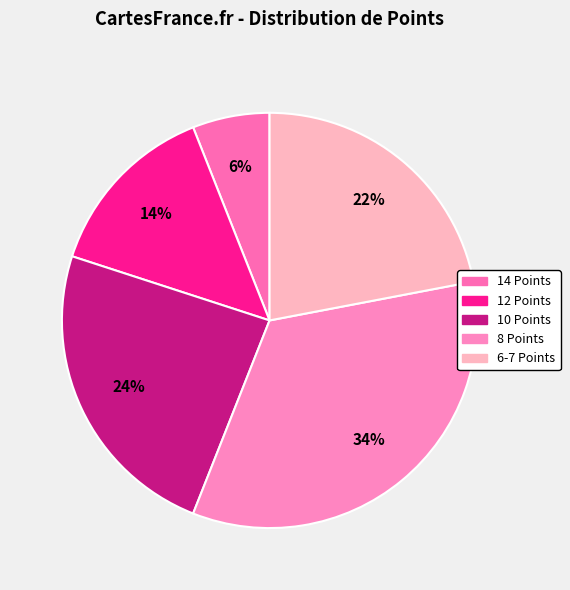

Which slice is the largest?

8 Points